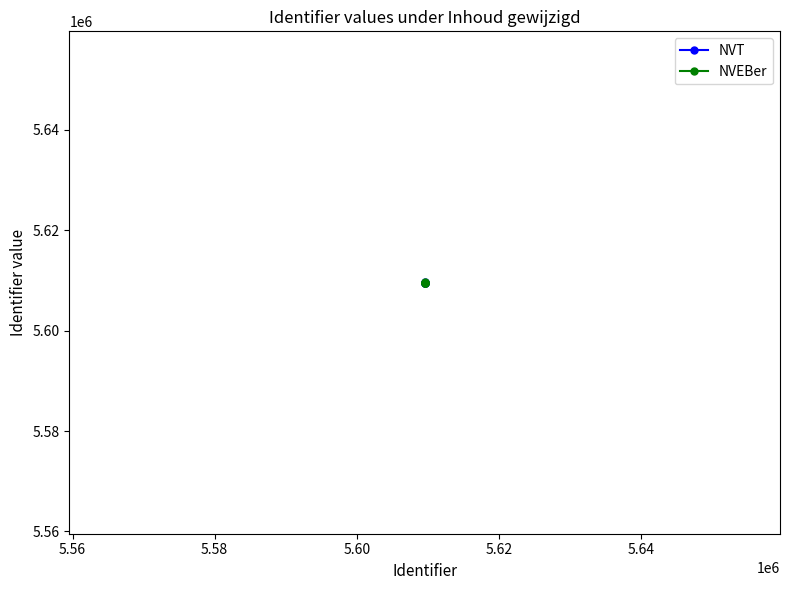

Does the chart have visible grid lines?

No